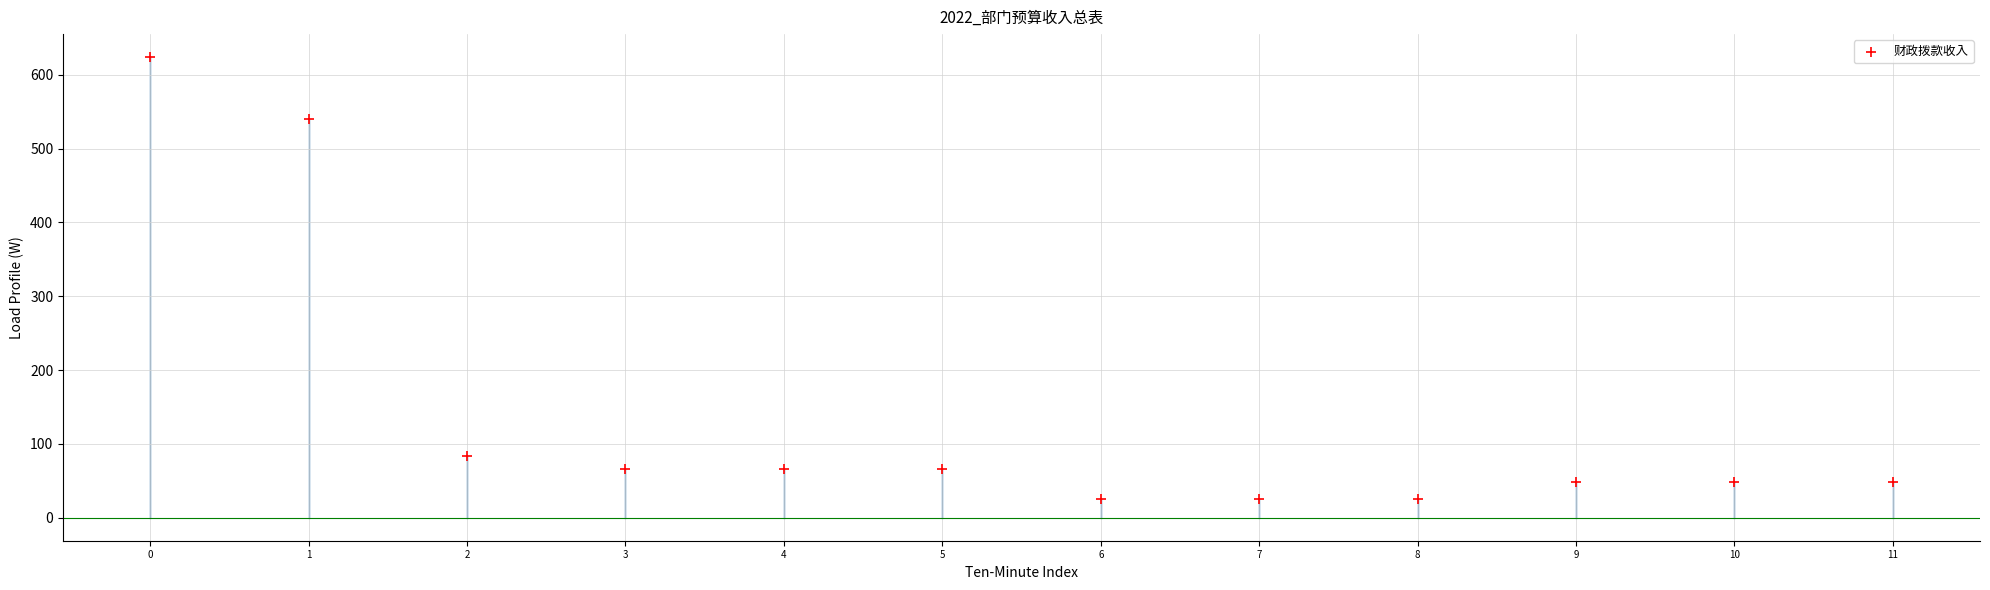

What Y value in the scatter plot is closest to 324?

540.4